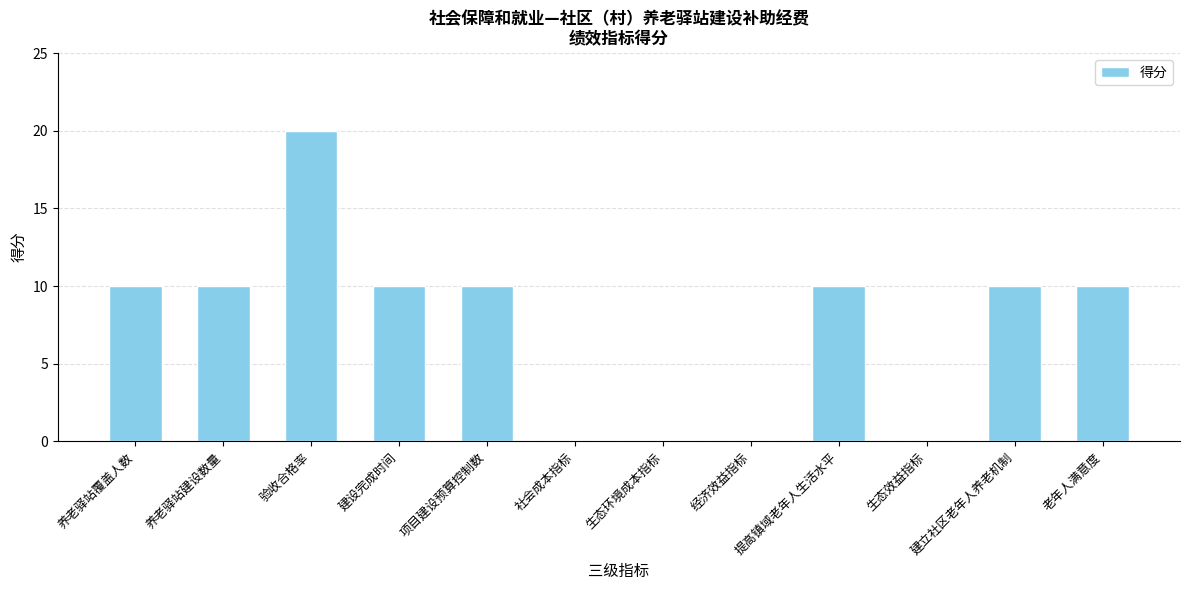

Is it true that the value at 养老驿站建设数量 is 10?

True